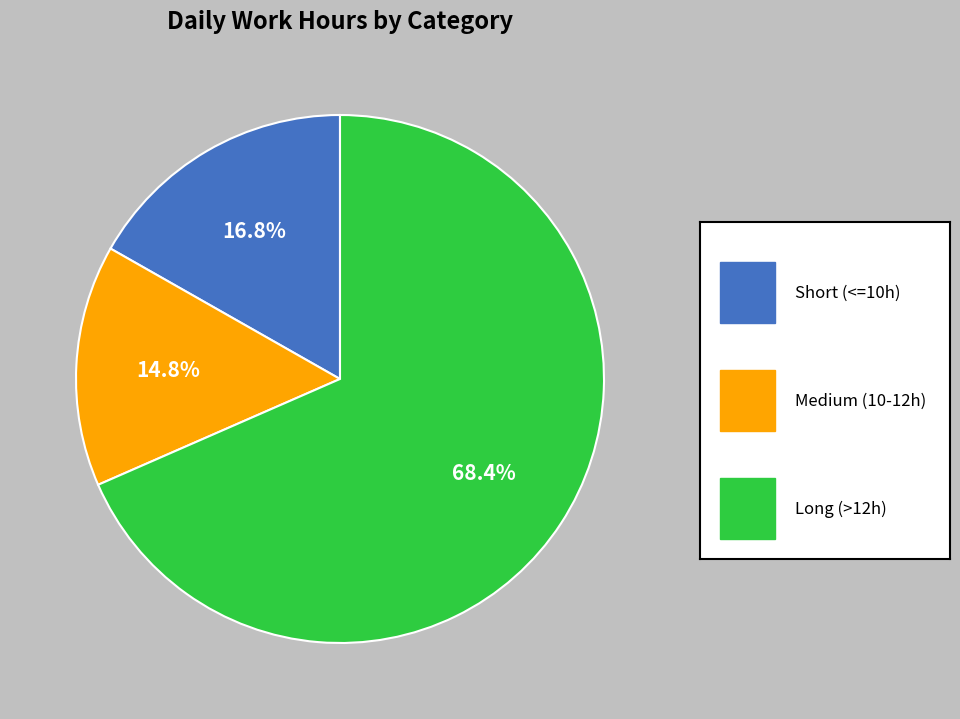

How many segments does this pie chart have?

3